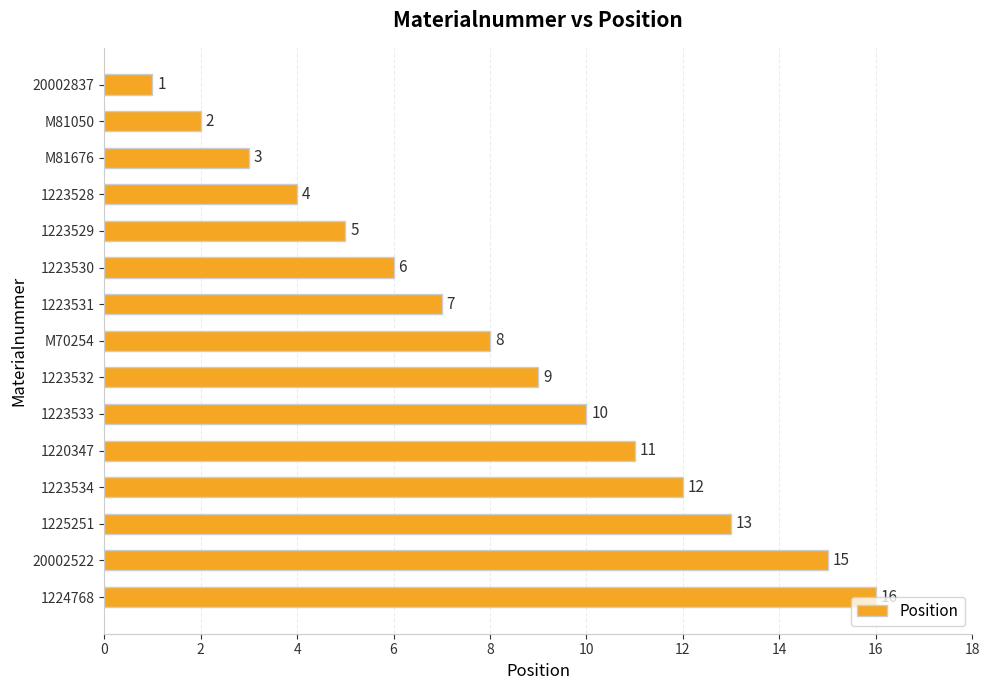

Which has a higher value, M81676 or 1223533?

1223533